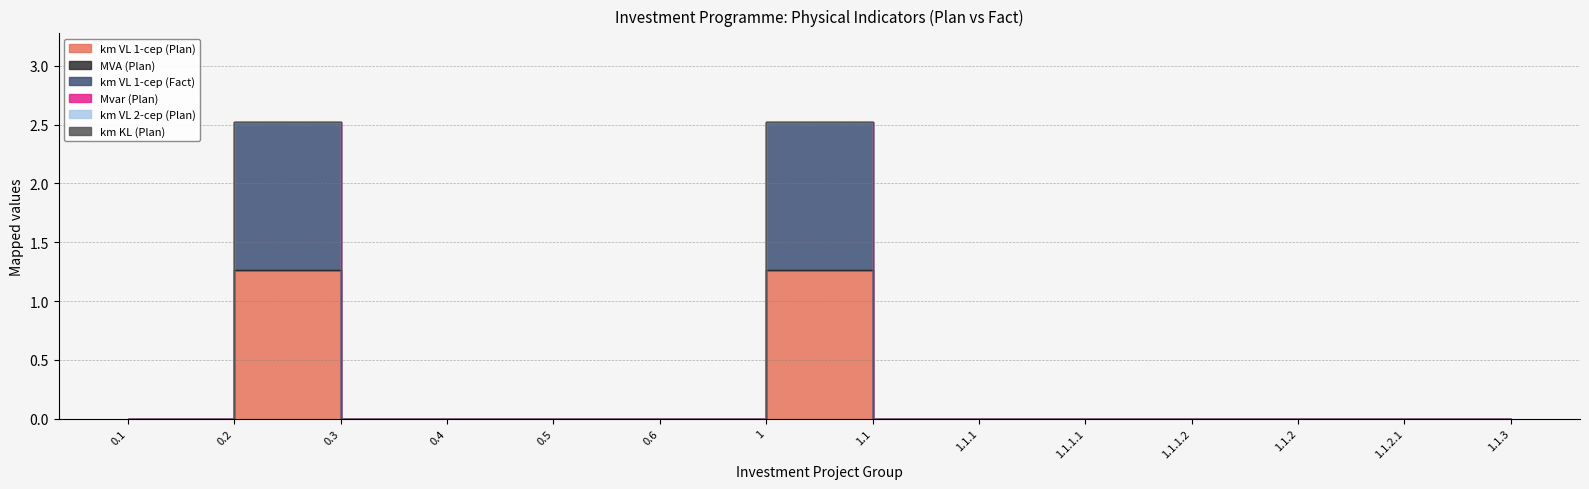

What is the label of the 10th point from the left?

1.1.1.1